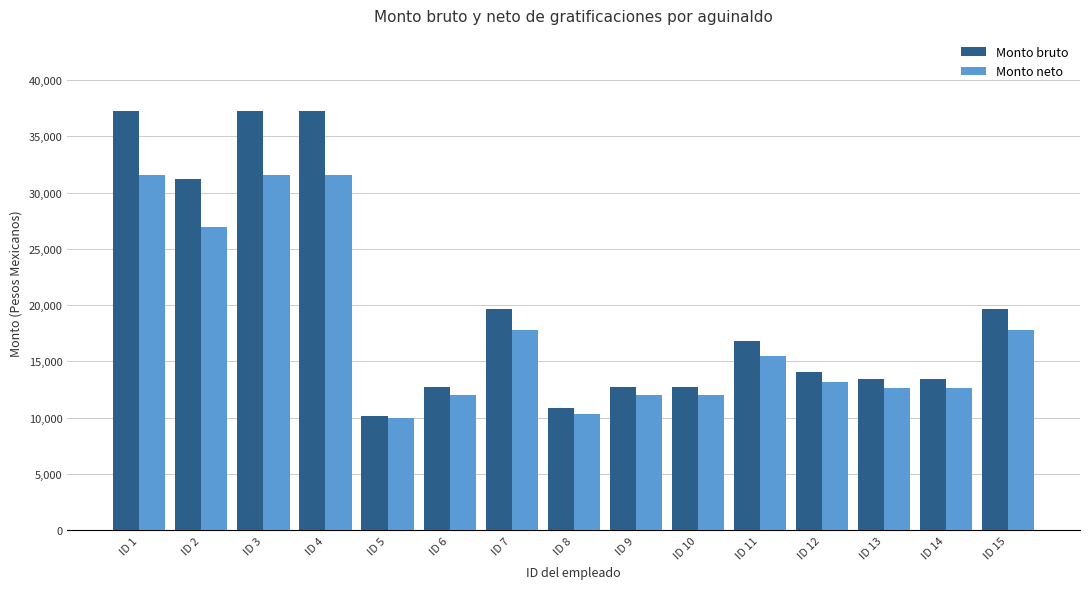

What is the highest value of the Monto bruto series?

37280.1